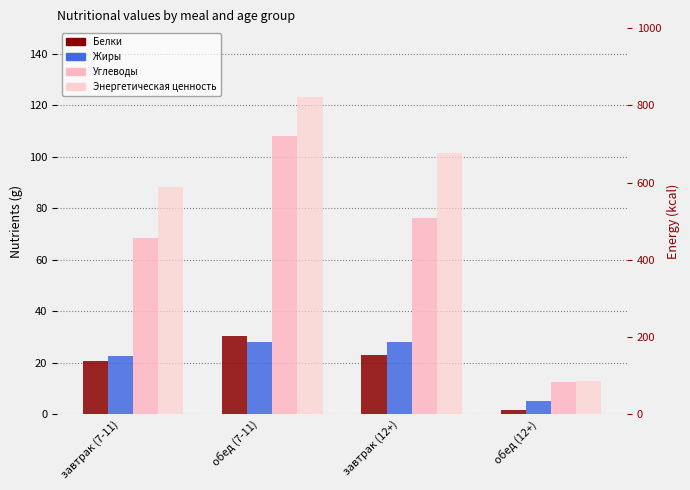

Reading right to left, transcribe all the data shown in this chart.

Белки: обед (12+)=1.6	завтрак (12+)=22.9	обед (7-11)=30.2	завтрак (7-11)=20.6
Жиры: обед (12+)=5.1	завтрак (12+)=28.0	обед (7-11)=28.0	завтрак (7-11)=22.6
Углеводы: обед (12+)=12.4	завтрак (12+)=76.4	обед (7-11)=108.1	завтрак (7-11)=68.5
Энергетическая ценность: обед (12+)=85.3	завтрак (12+)=677.2	обед (7-11)=822.5	завтрак (7-11)=589.1